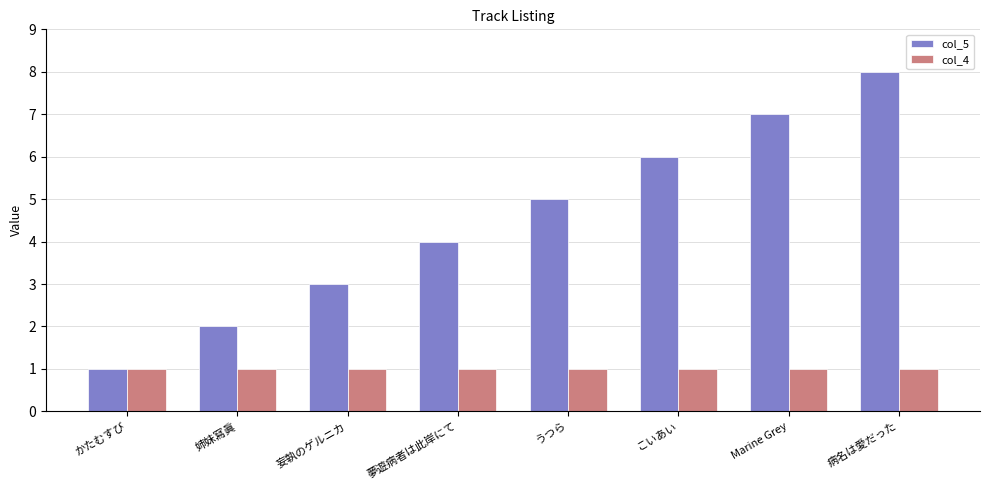

Does the chart contain any negative values?

No